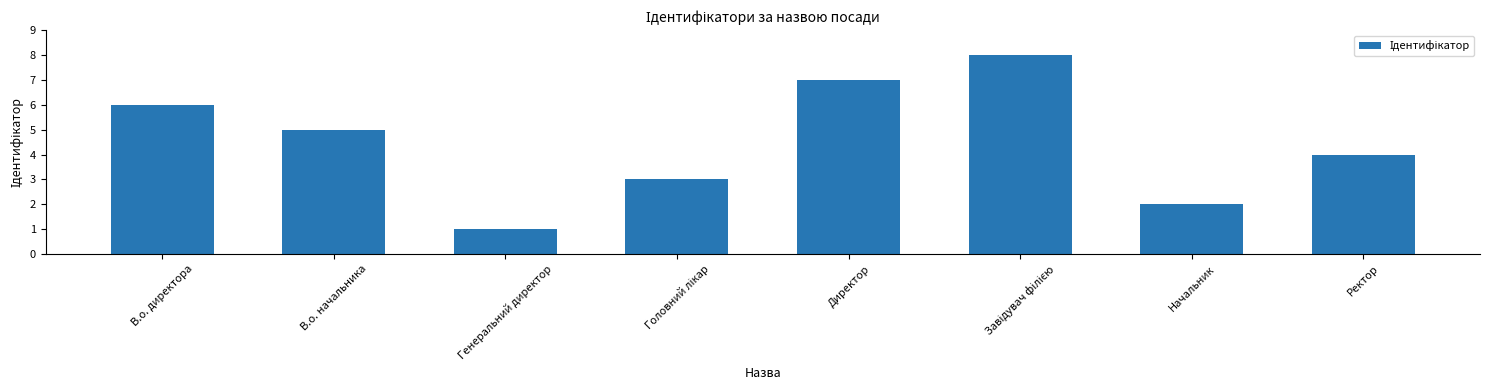

How many bars are there in total?

8